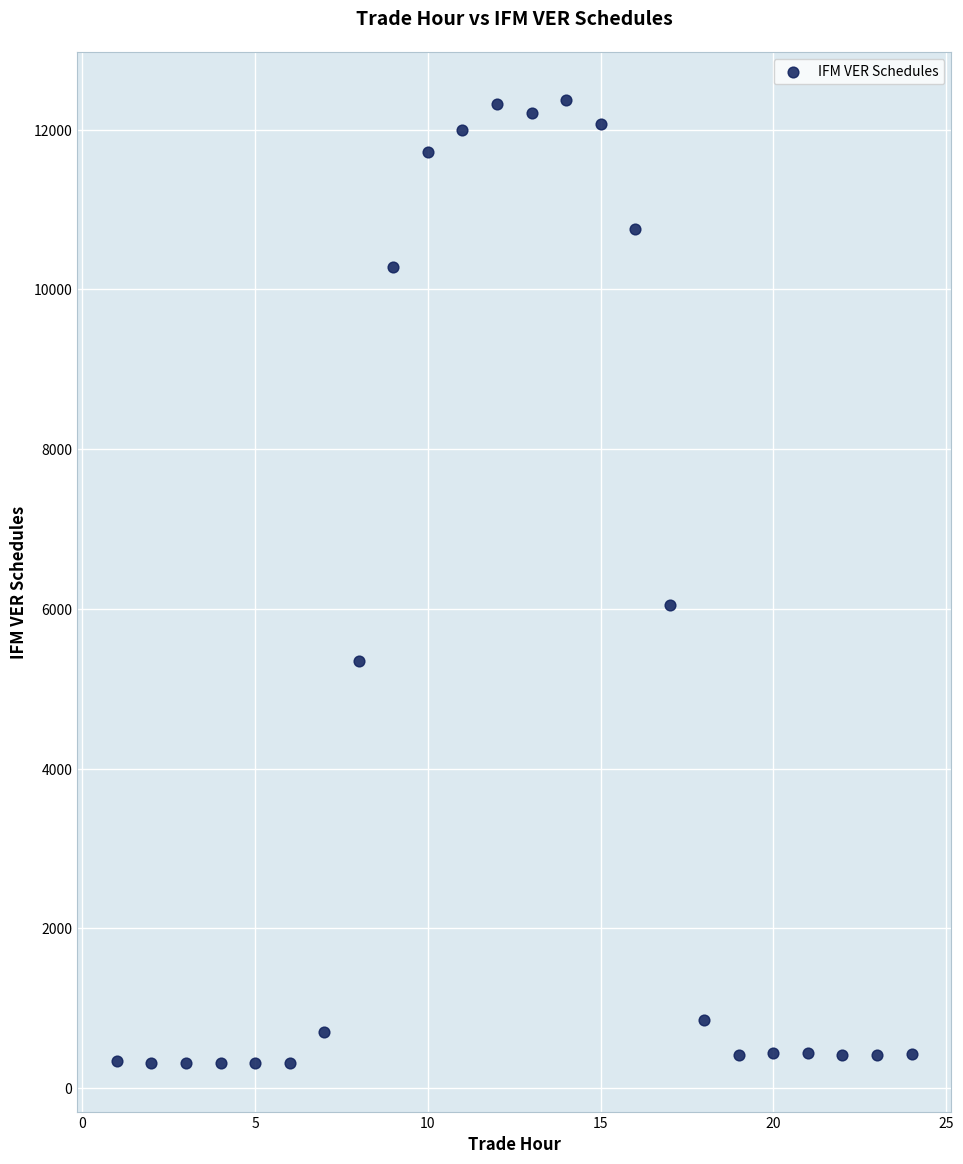

What Y value in the scatter plot is closest to 6337?

6045.8